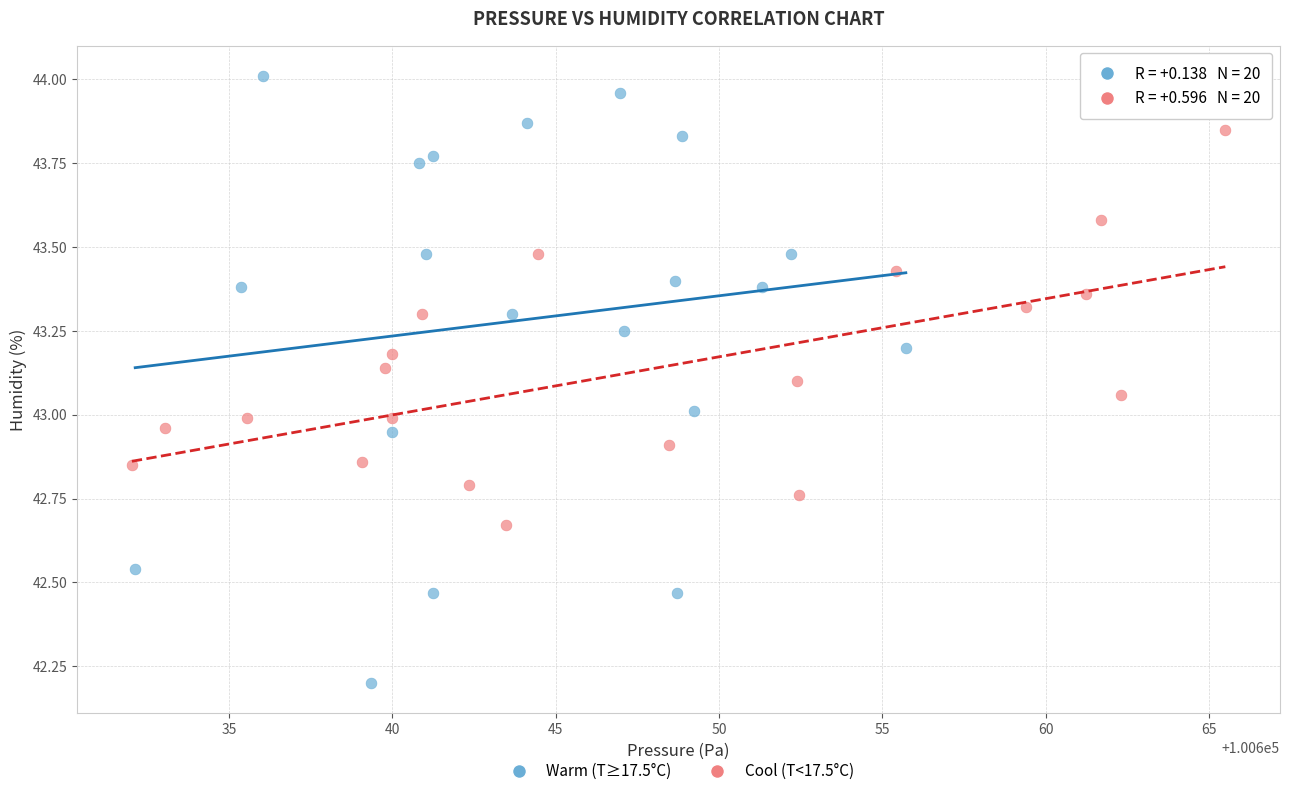

Which series has the widest spread of Y values?

Warm (T≥17.5°C)